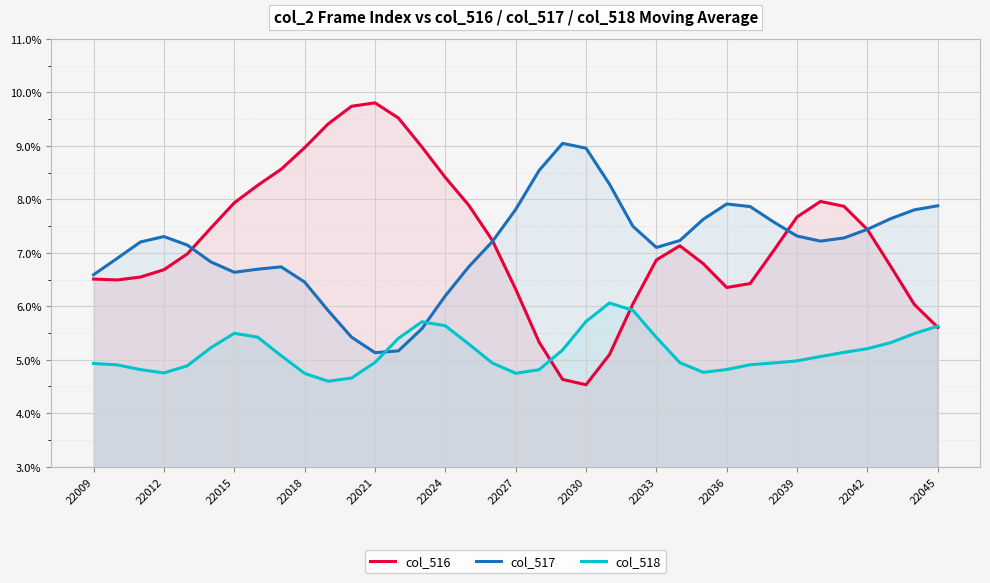

What is the value of the col_517 point at the 36th from the left?

7.8